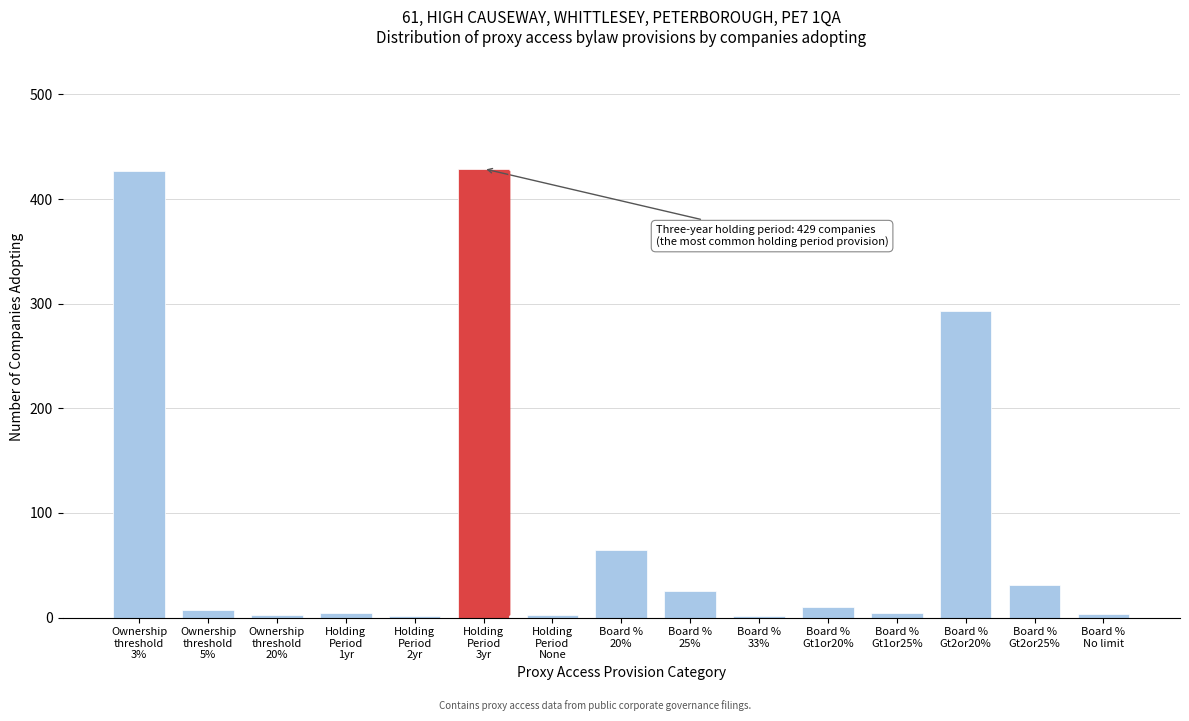

What is the sum of all values?

1304